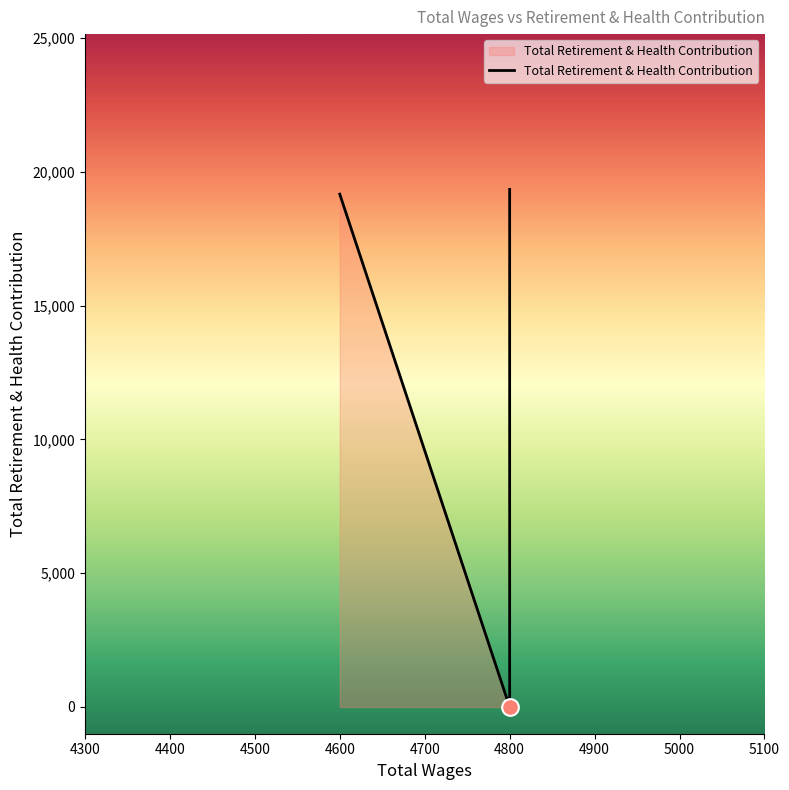

The value at 4600.0 is 19161. True or false?

True